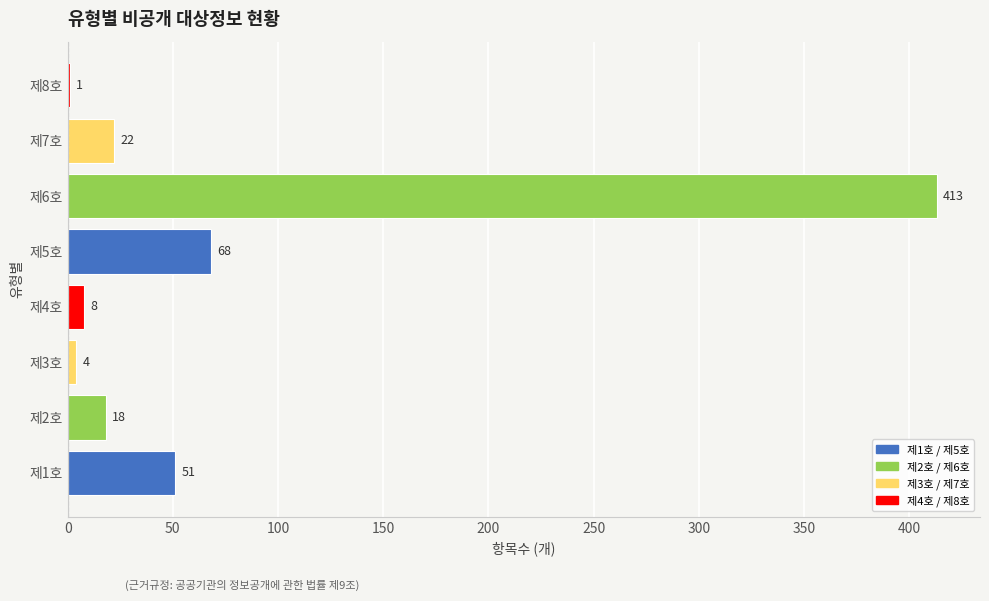

Are the bars horizontal?

Yes